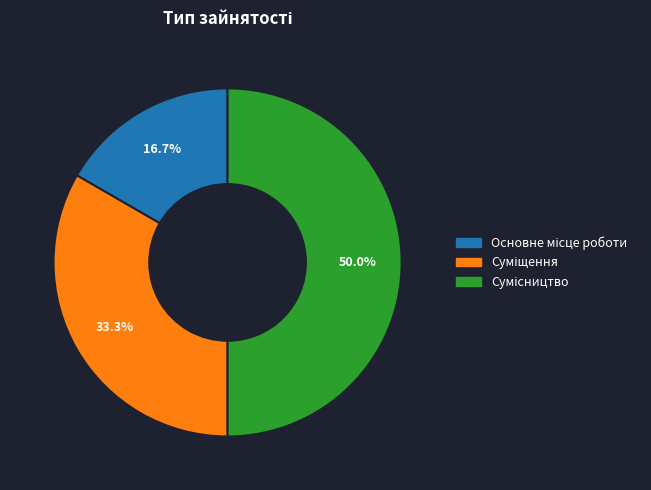

How many slices are in this pie chart?

3